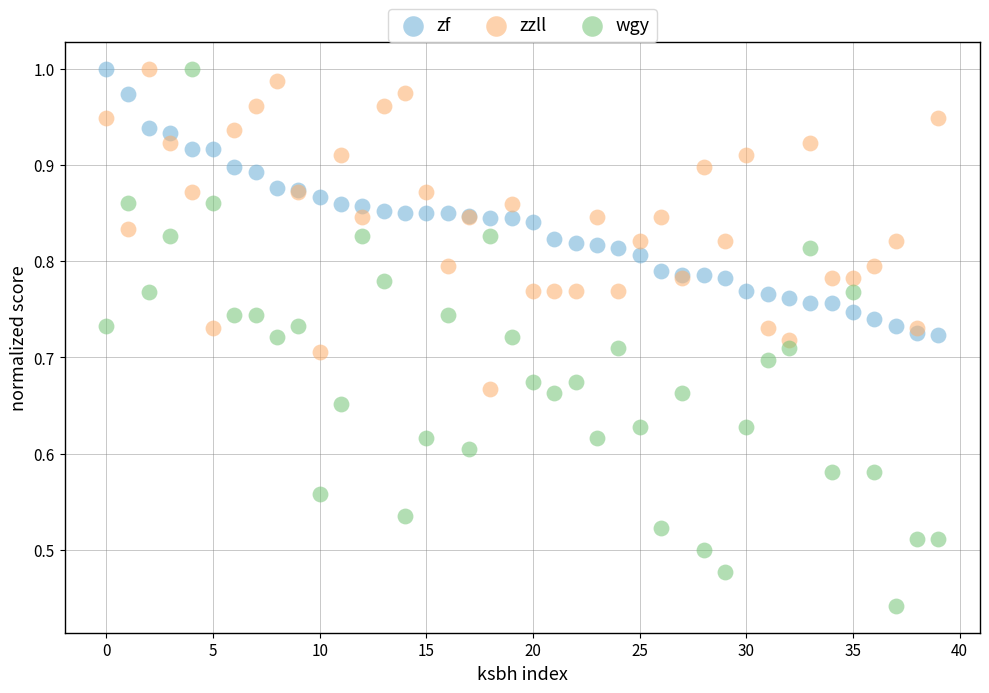

What are all the series names shown in the legend?

zf, zzll, wgy